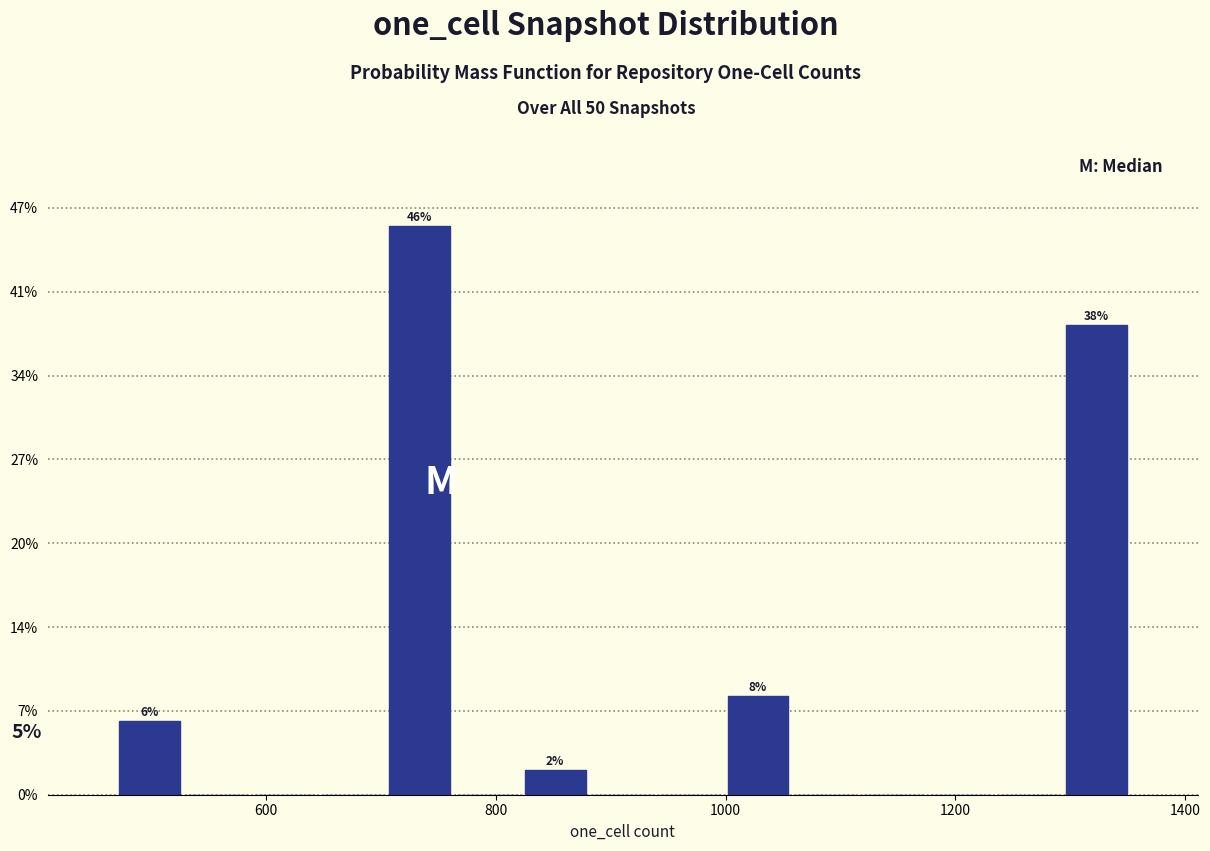

Read against the x-axis, roughly where is the centre of the tallest bar?

740